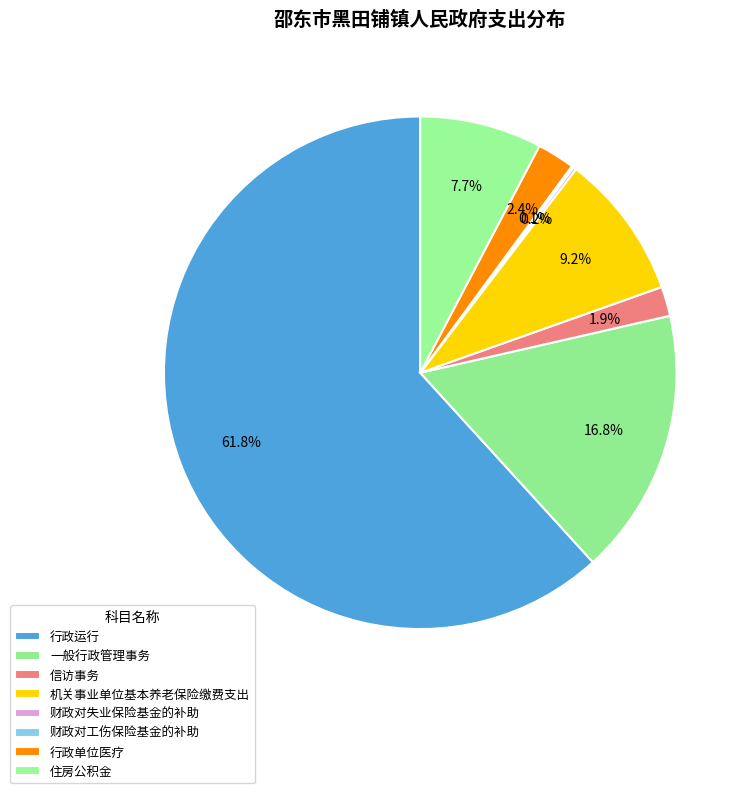

Rank the categories by value from highest to lowest.

行政运行, 一般行政管理事务, 机关事业单位基本养老保险缴费支出, 住房公积金, 行政单位医疗, 信访事务, 财政对失业保险基金的补助, 财政对工伤保险基金的补助